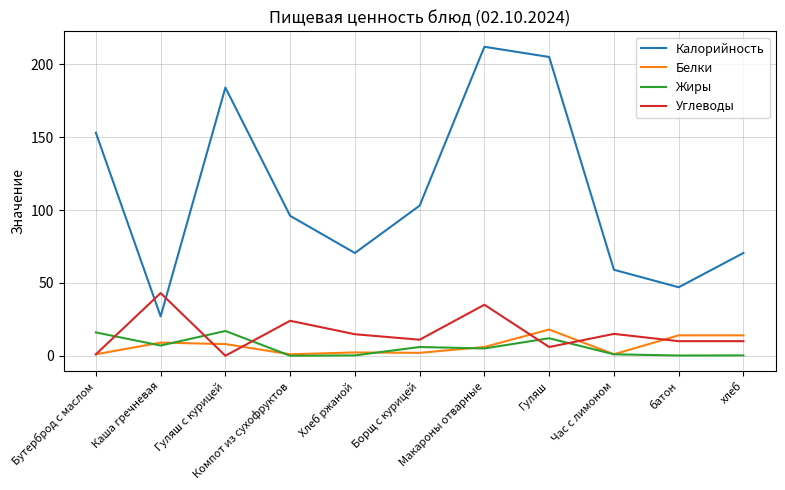

At which label does Жиры first exceed 5?

Бутерброд с маслом